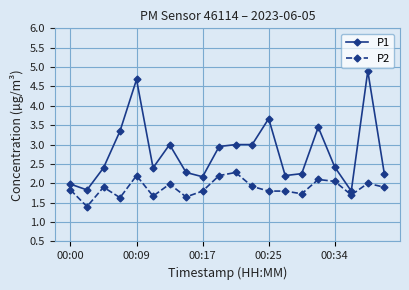

What is the highest value of the P2 series?

2.3